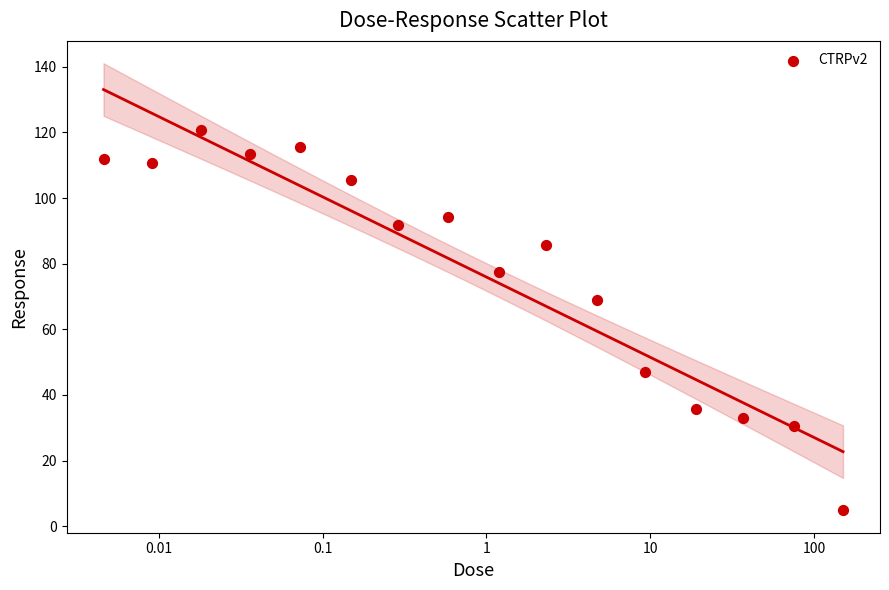

What Y value in the scatter plot is closest to 62?

69.0